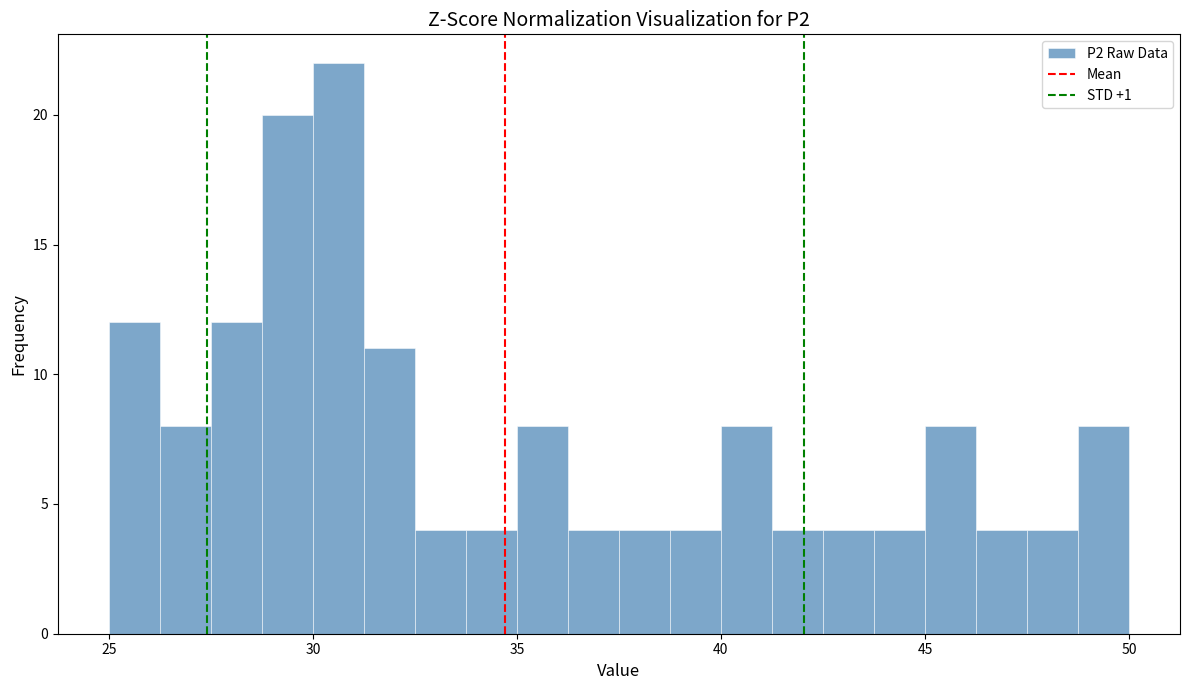

Around what value on the x-axis is the tallest bar? Give the approximate position of its centre, as read against the axis.

30.5